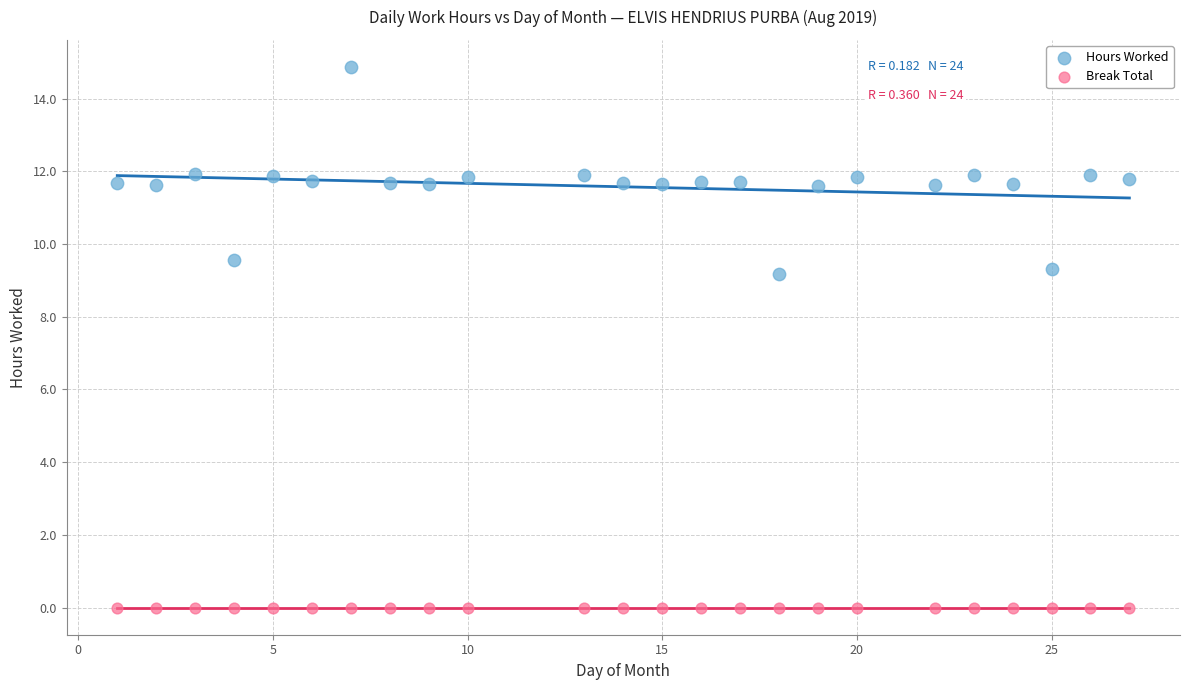

Which series reaches the minimum Y coordinate?

Break Total